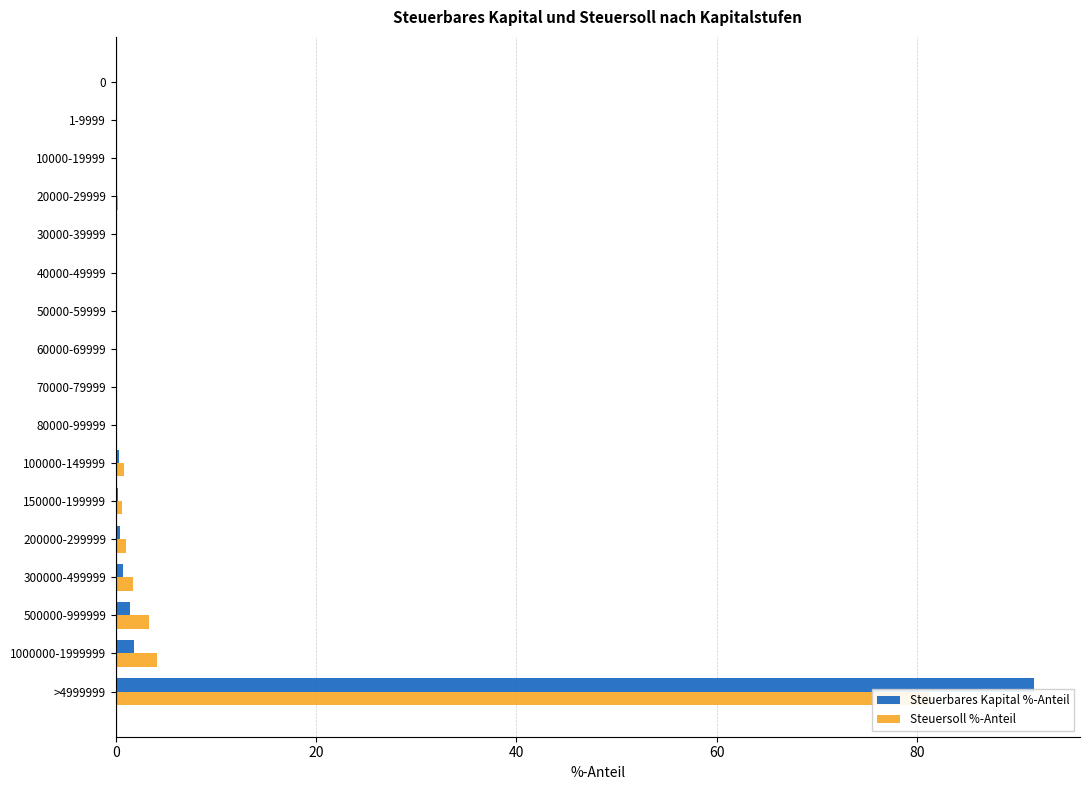

What is the difference between the Steuerbares Kapital %-Anteil values at 60000-69999 and 300000-499999?

0.7